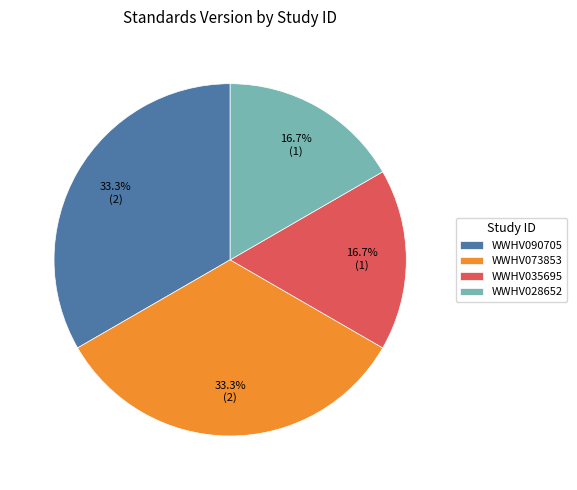

How many slices are in this pie chart?

4